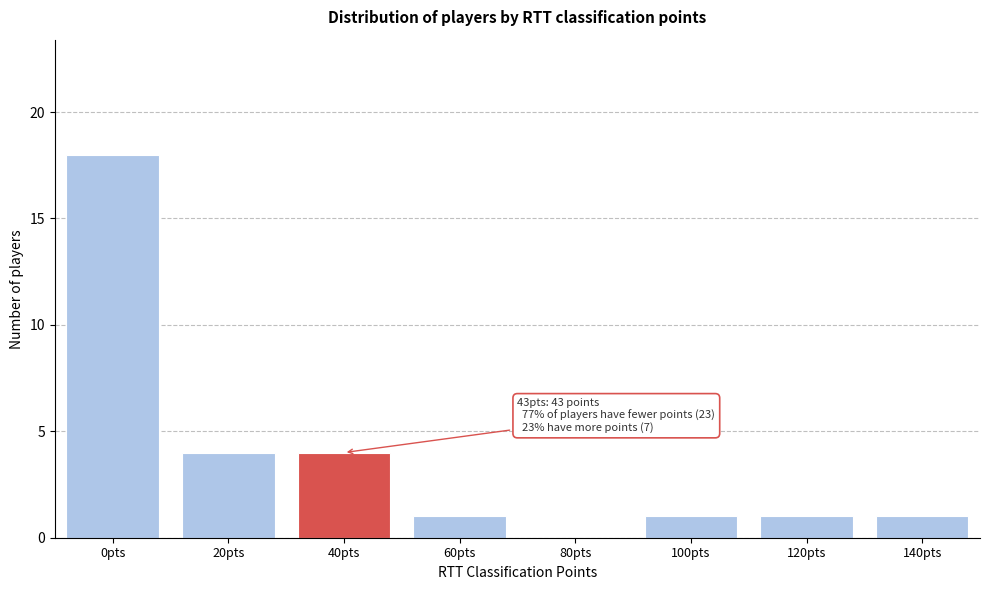

Reading right to left, list all the values displayed in this chart.

140pts=1	120pts=1	100pts=1	80pts=0	60pts=1	40pts=4	20pts=4	0pts=18